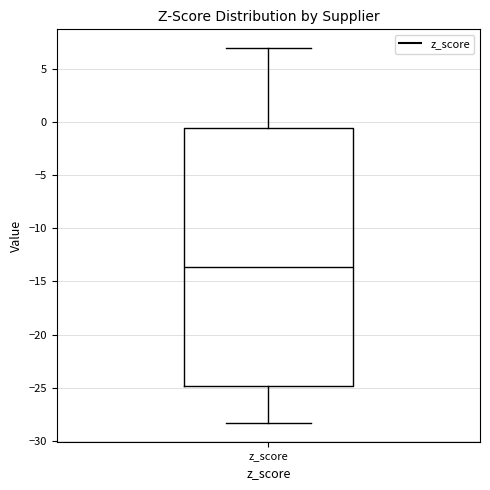

Transcribe this box plot: give where the median line is, the range the box spans, and where the two whiskers end, as read against the y-axis. The values are not printed on the chart, so give them approximately, as read against the axis.

median -13.5, box -25.0 to -0.5, whiskers -28.5 to 7.0